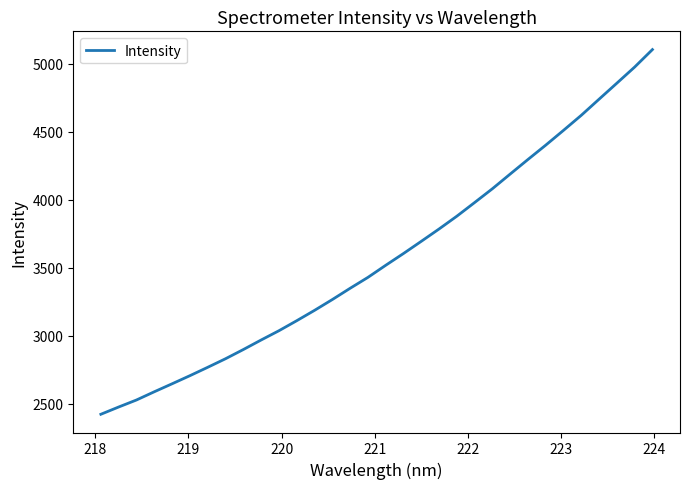

What is the minimum value shown in the chart?

2423.3